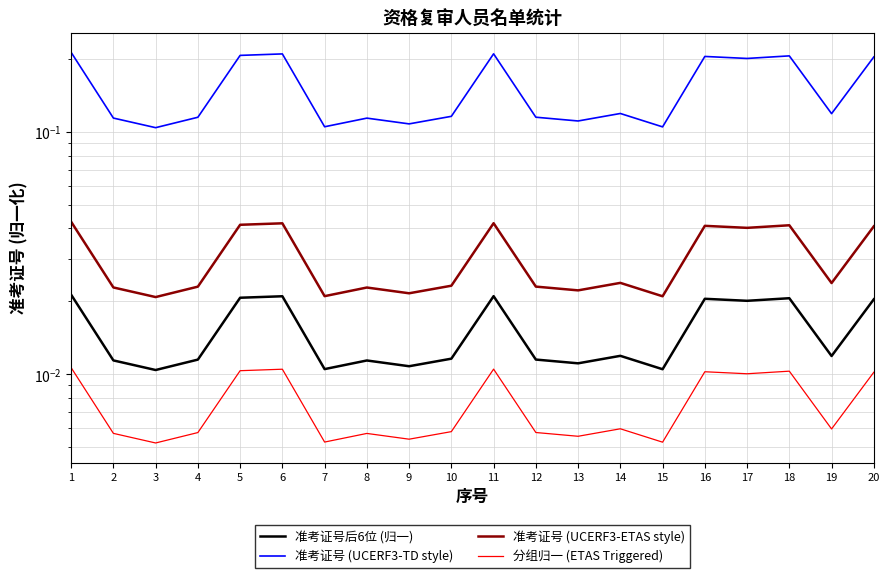

True or false: 准考证号后6位 (归一) has a value of 0.0 at 1.

True